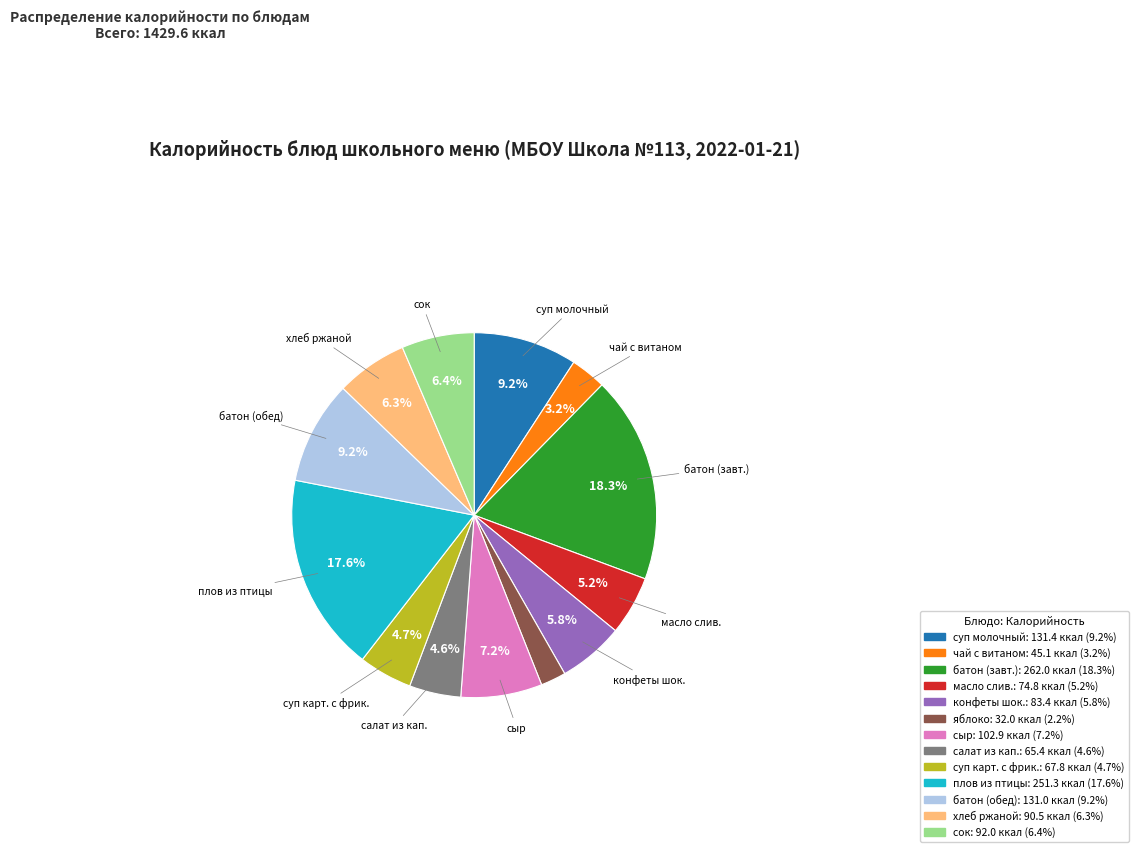

Is there any slice that represents more than half of the pie?

No